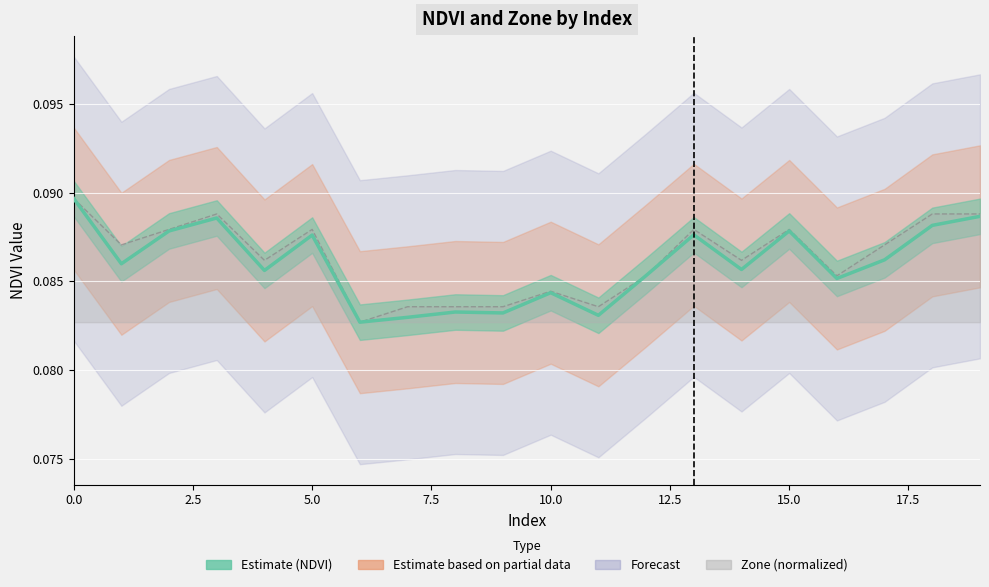

Between which two adjacent categories do Zone and NDVI (Estimate) first intersect?

11 and 12